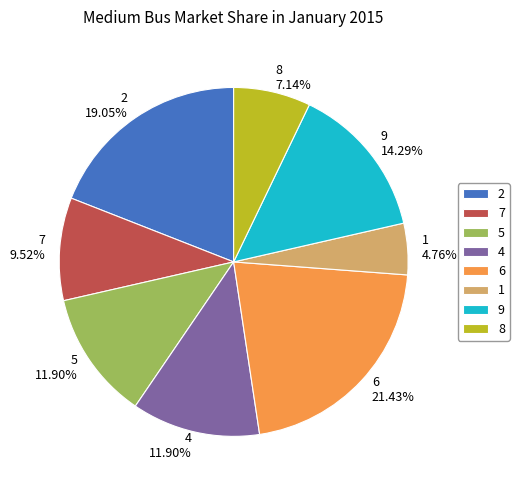

Which category has the smallest portion of the pie?

1